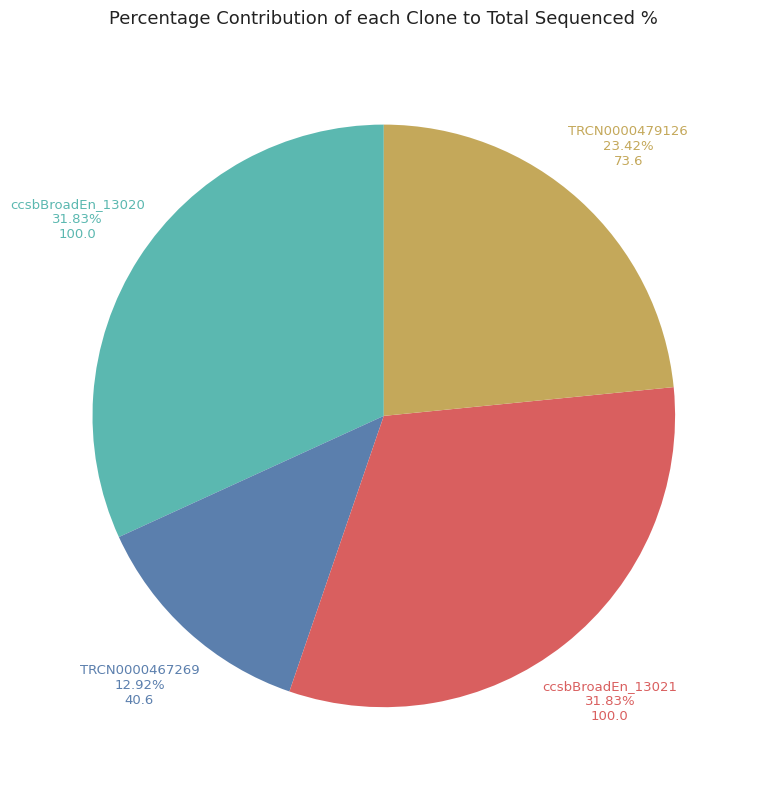

Is there a majority slice in this chart?

No